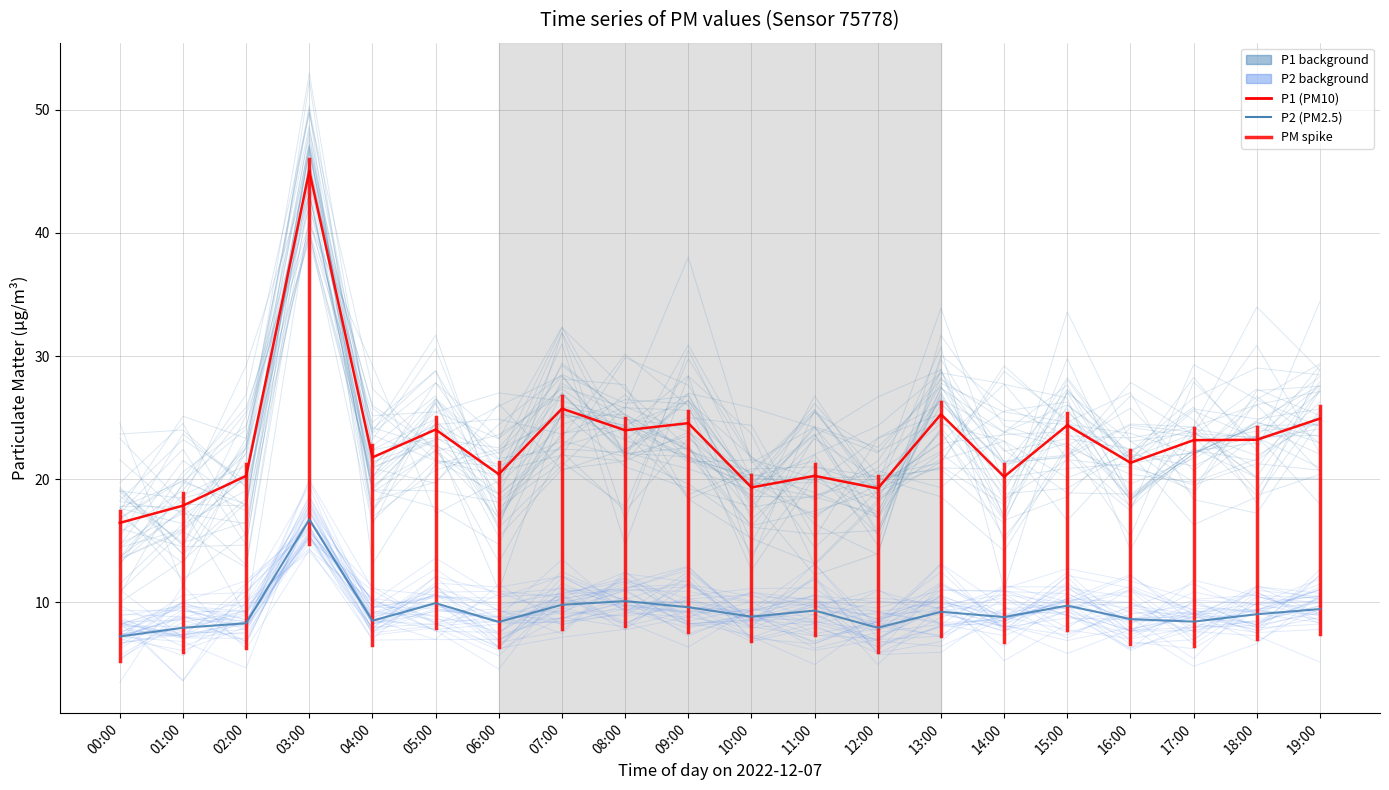

What is the approximate value of P1 at 08:00?

24.0